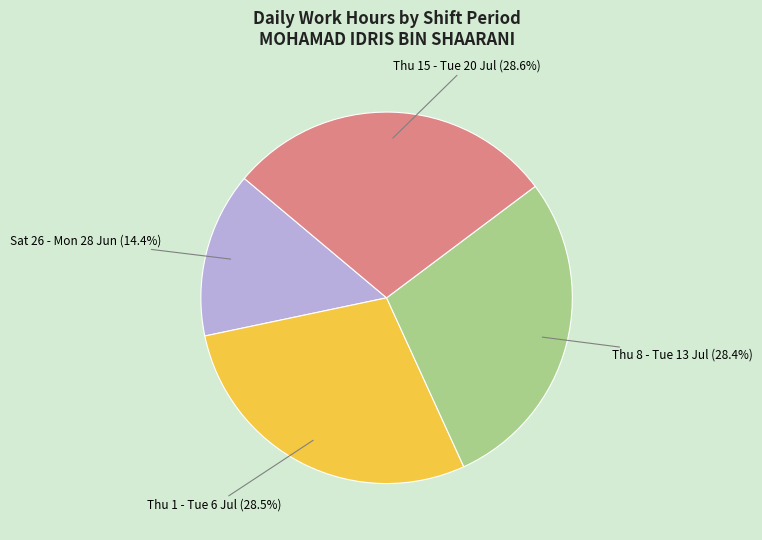

Is there a majority slice in this chart?

No